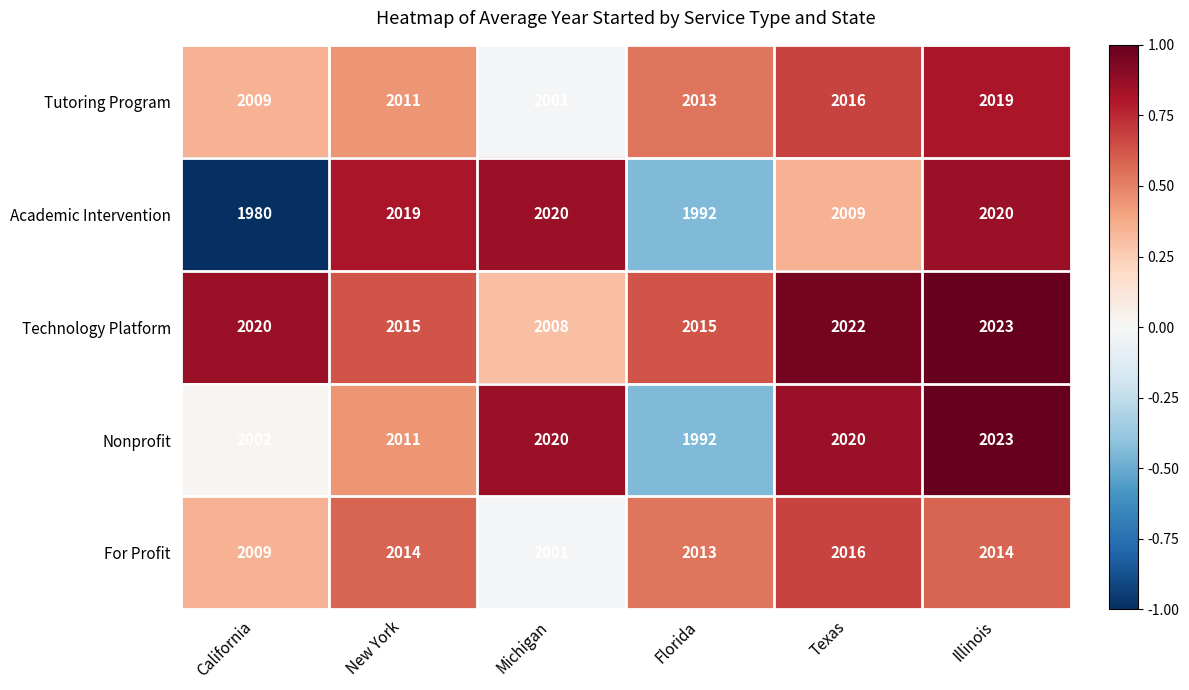

How many series are shown in this chart?

5